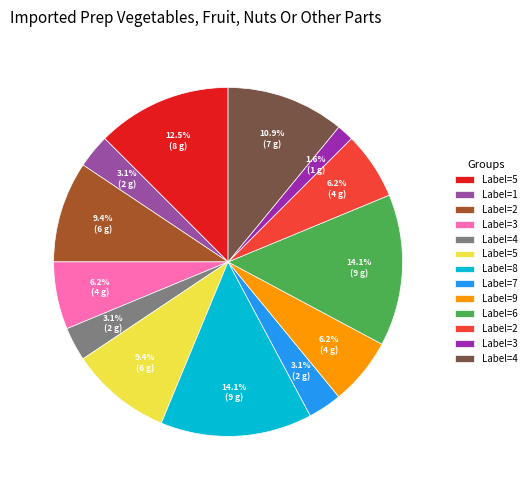

Does any single category account for the majority?

No